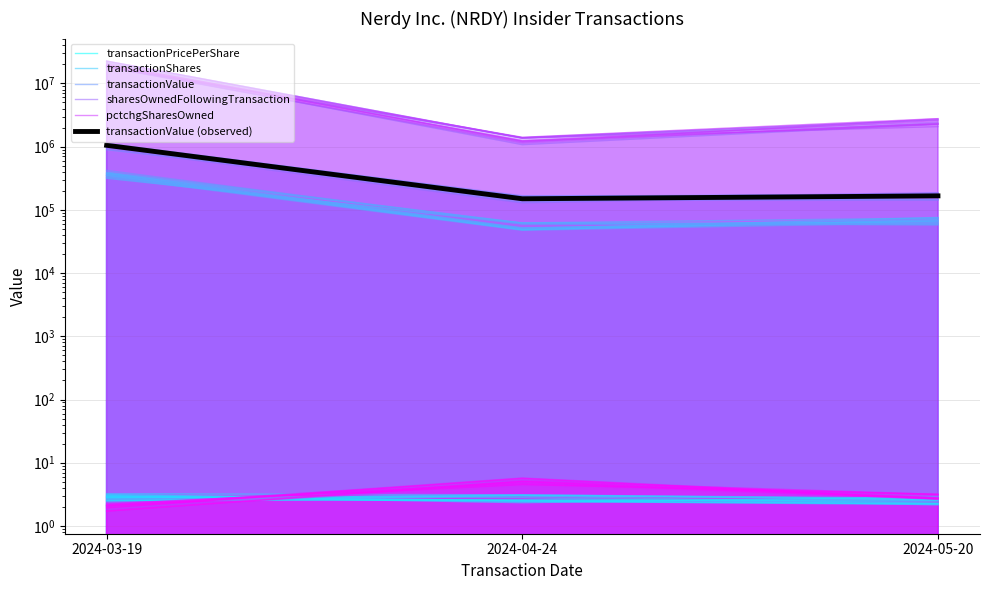

The transactionValue series shows 1291552.1 at 2024-03-19. True or false?

False